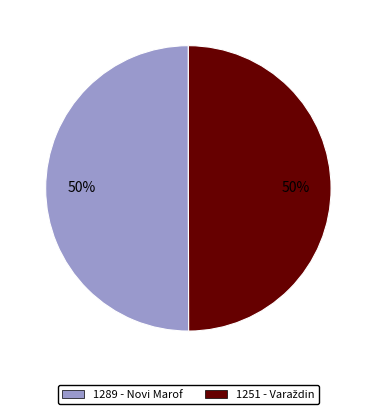

To the nearest percent, what is the average slice percentage?

50%